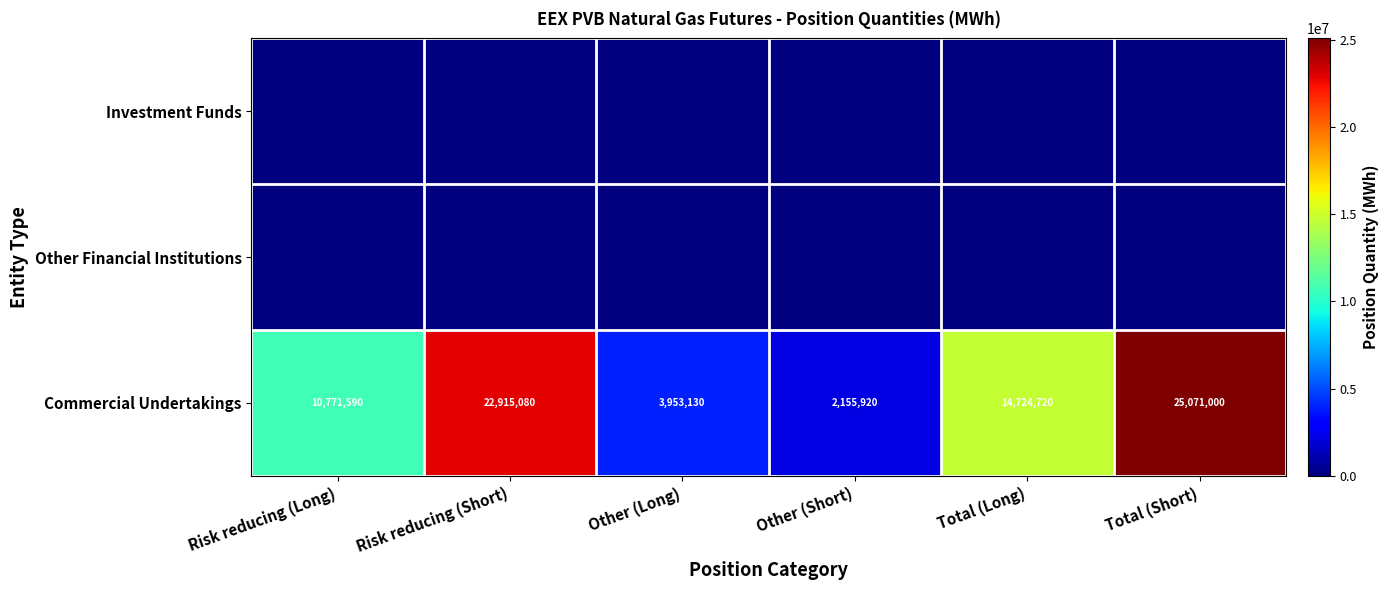

Is it true that Commercial Undertakings equals 4953848 at Risk reducing (Long)?

False